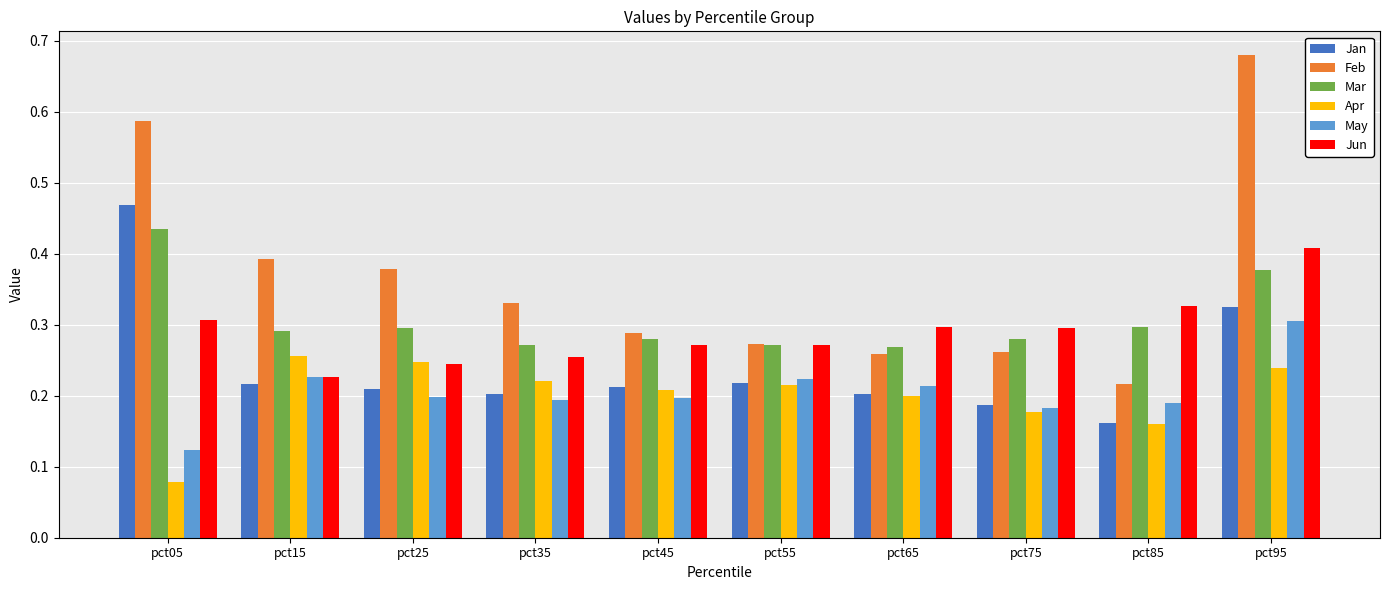

Is it true that Mar equals 0.3 at pct45?

True